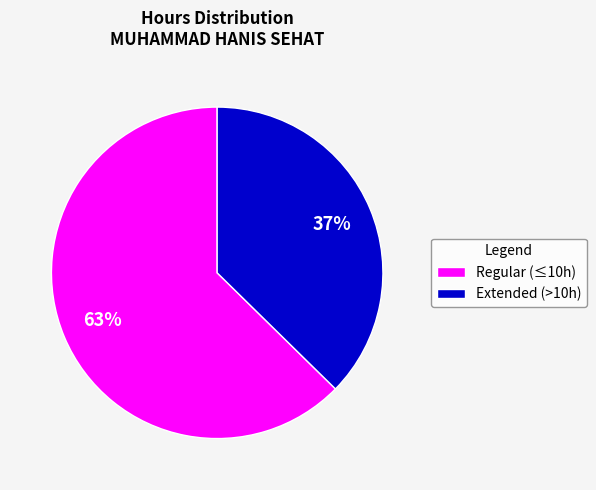

Which category accounts for the majority?

Regular (≤10h)